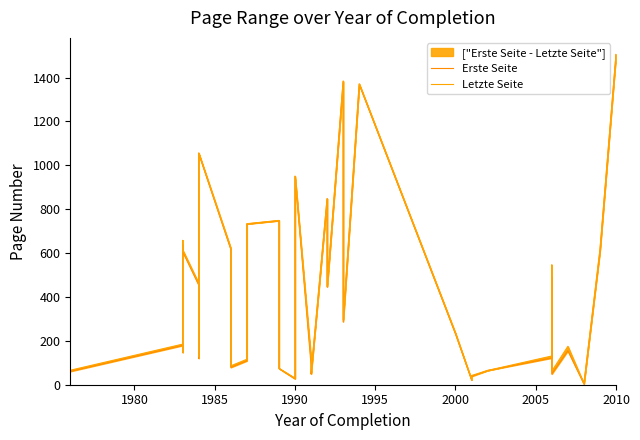

True or false: Erste Seite has a value of 259 at 32.

False